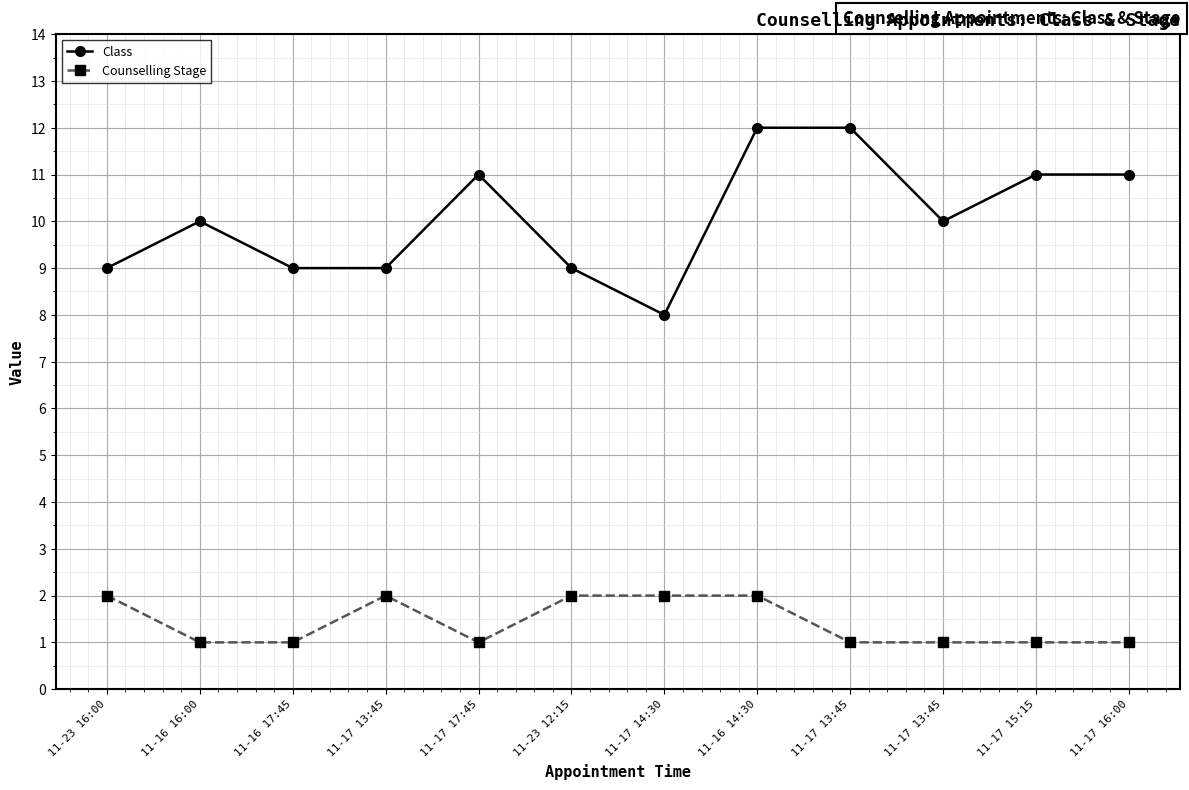

What are all the series names shown in the legend?

Class, Counselling Stage